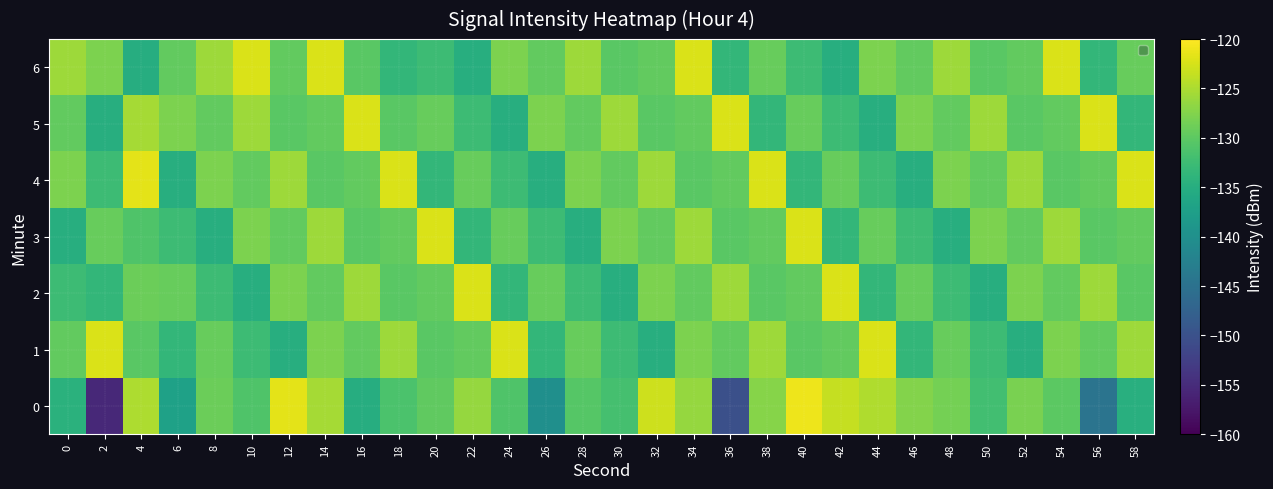

Between 16 and 24, which is larger?

24